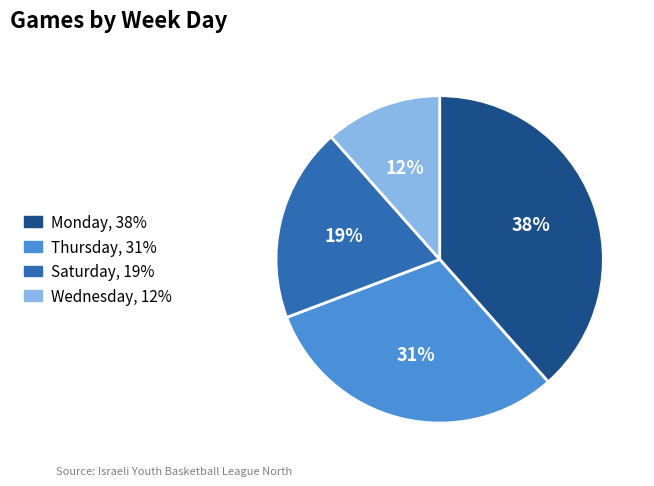

Is there a majority slice in this chart?

No